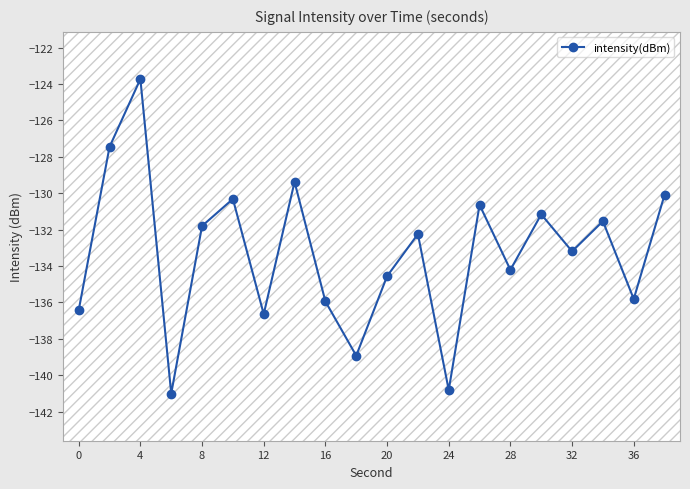

True or false: the data has more than 2 interior local peaks.

True